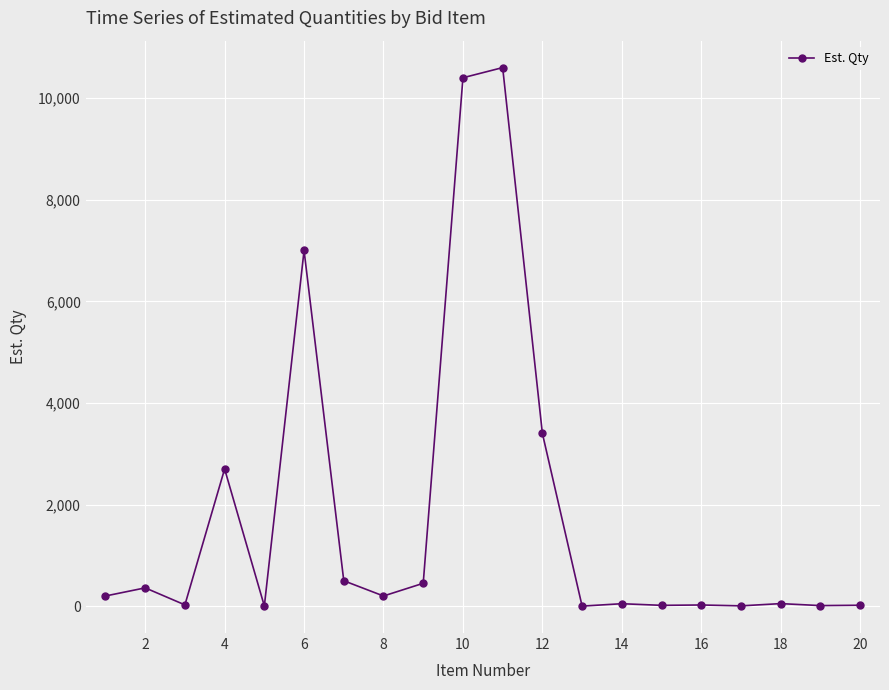

What is the greatest value displayed?

10600